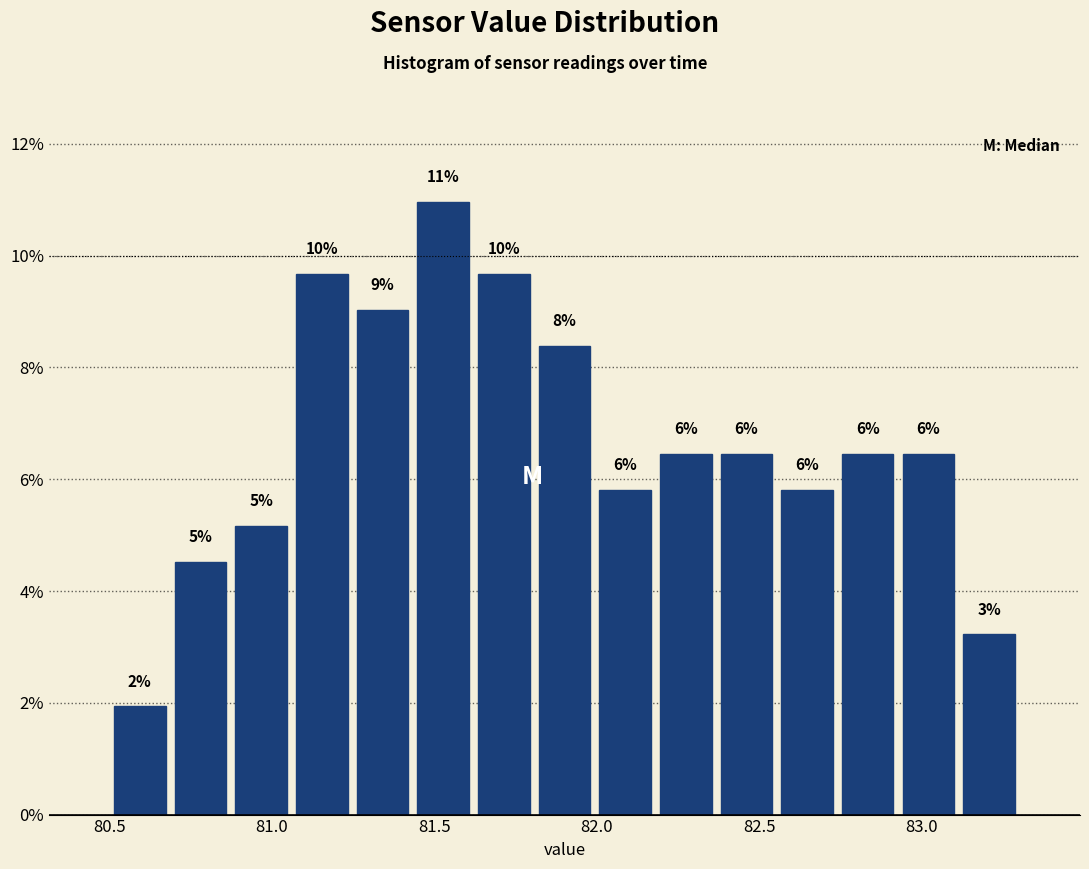

Read against the x-axis, roughly where is the centre of the tallest bar?

81.55